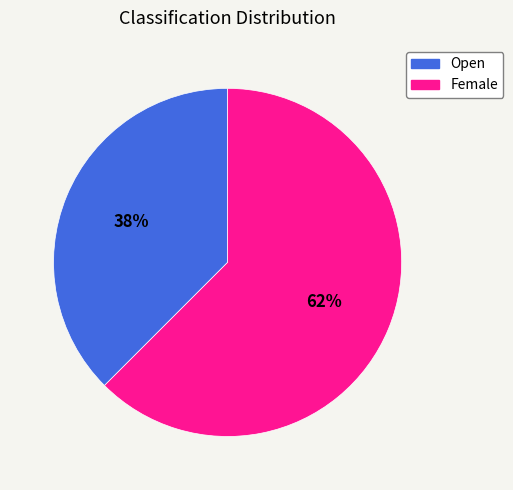

Is it true that Open is 46% of the pie?

False